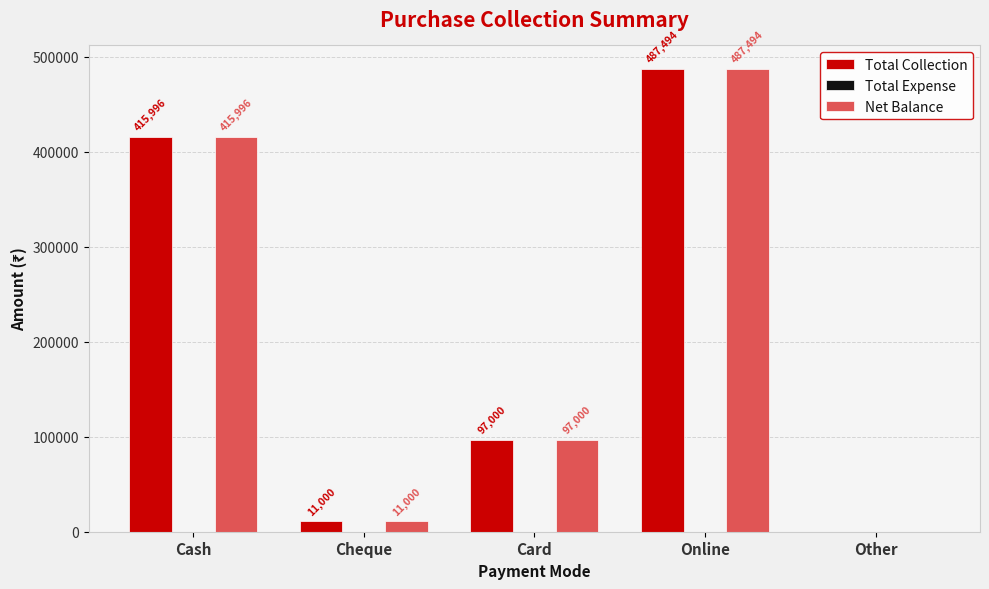

The Total Collection series shows 487494 at Online. True or false?

True